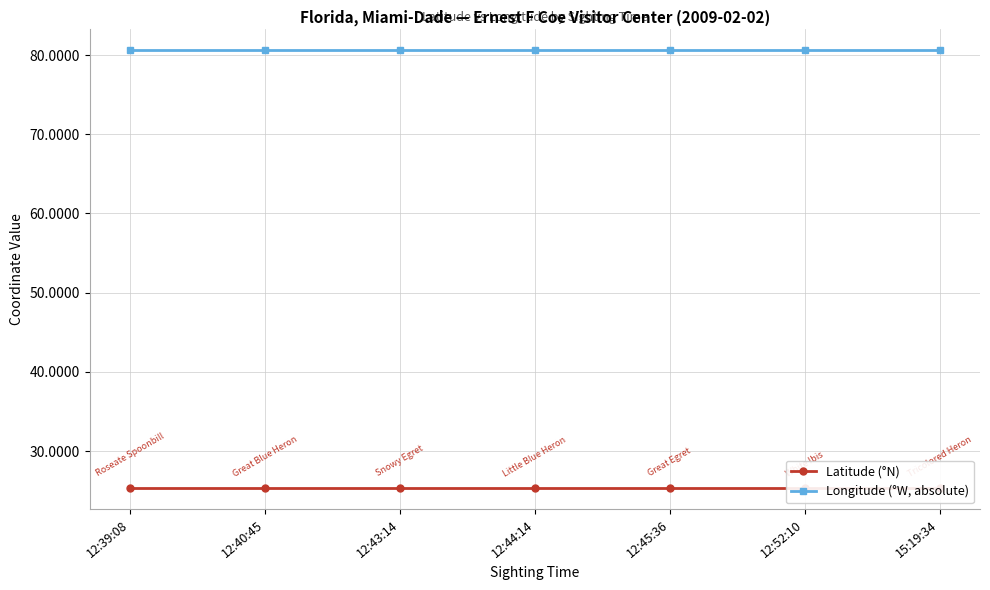

True or false: Latitude (°N) and Longitude (°W, absolute) cross at least once.

False